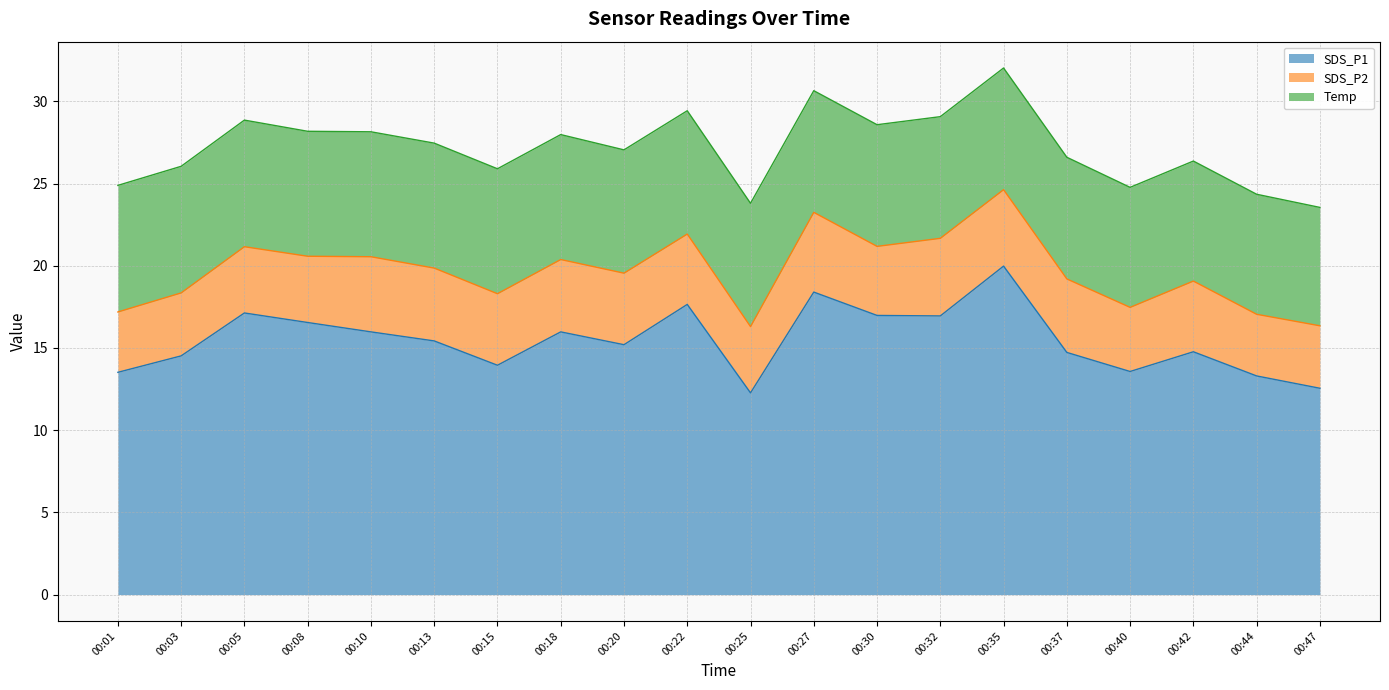

Count the Temp values in the range 7 to 8.

20